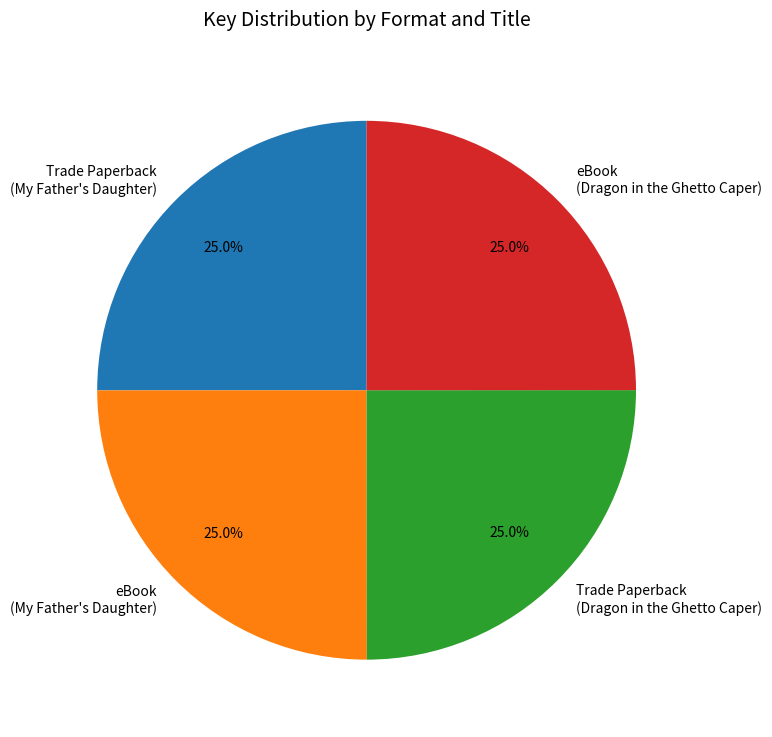

How many slices are in this pie chart?

4